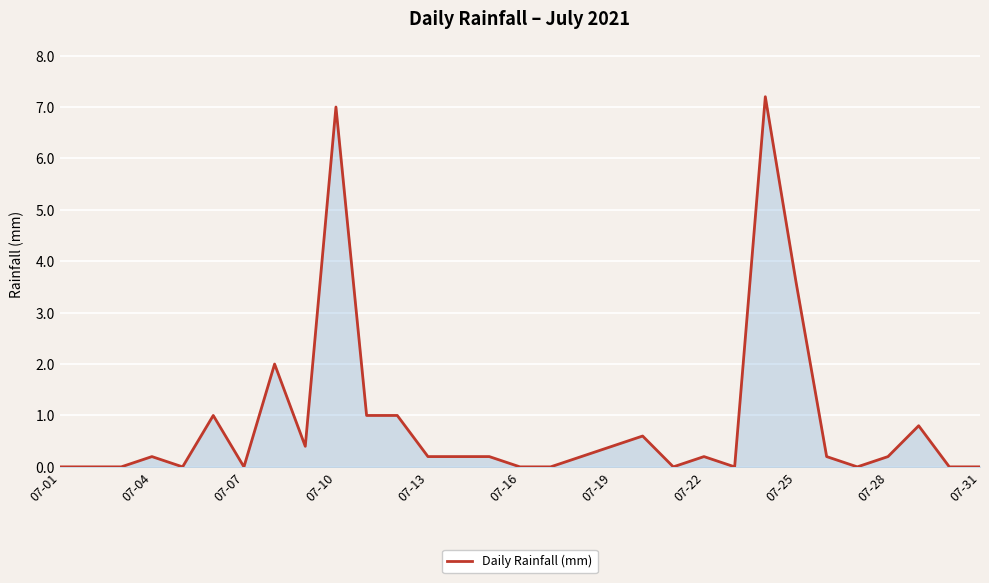

True or false: the data has more than 2 interior local peaks.

True